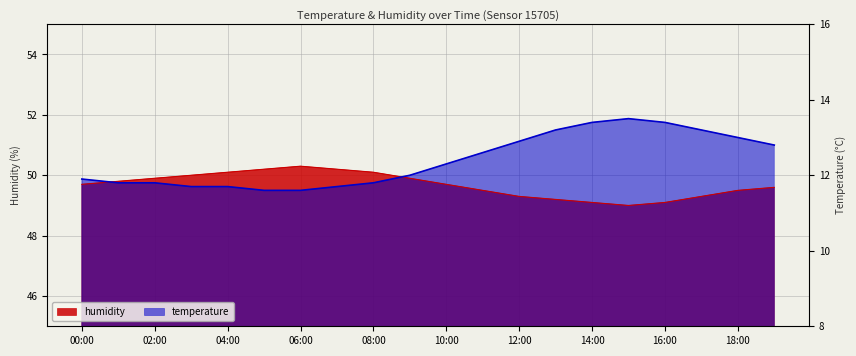

Count the number of data series in this chart.

2